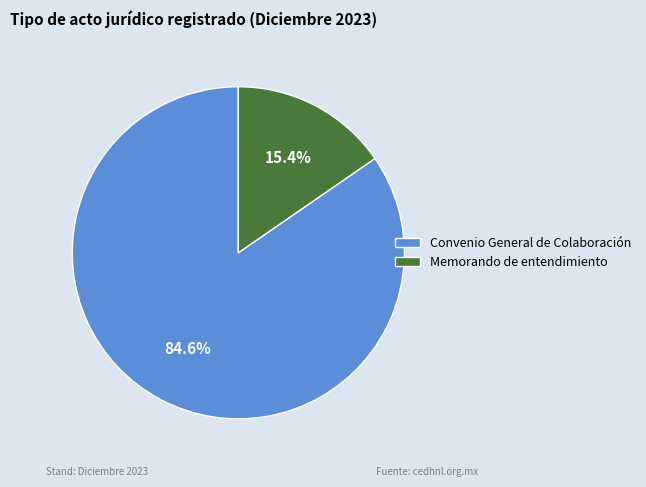

The Memorando de entendimiento slice represents 6% of the pie. True or false?

False